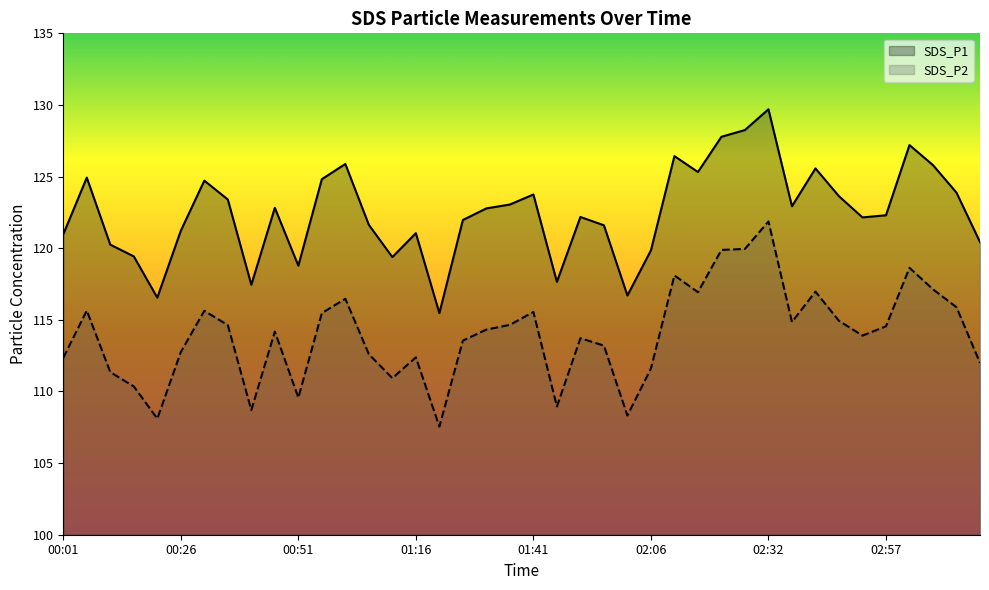

True or false: SDS_P1 has more than 0 points higher than both neighbors.

True